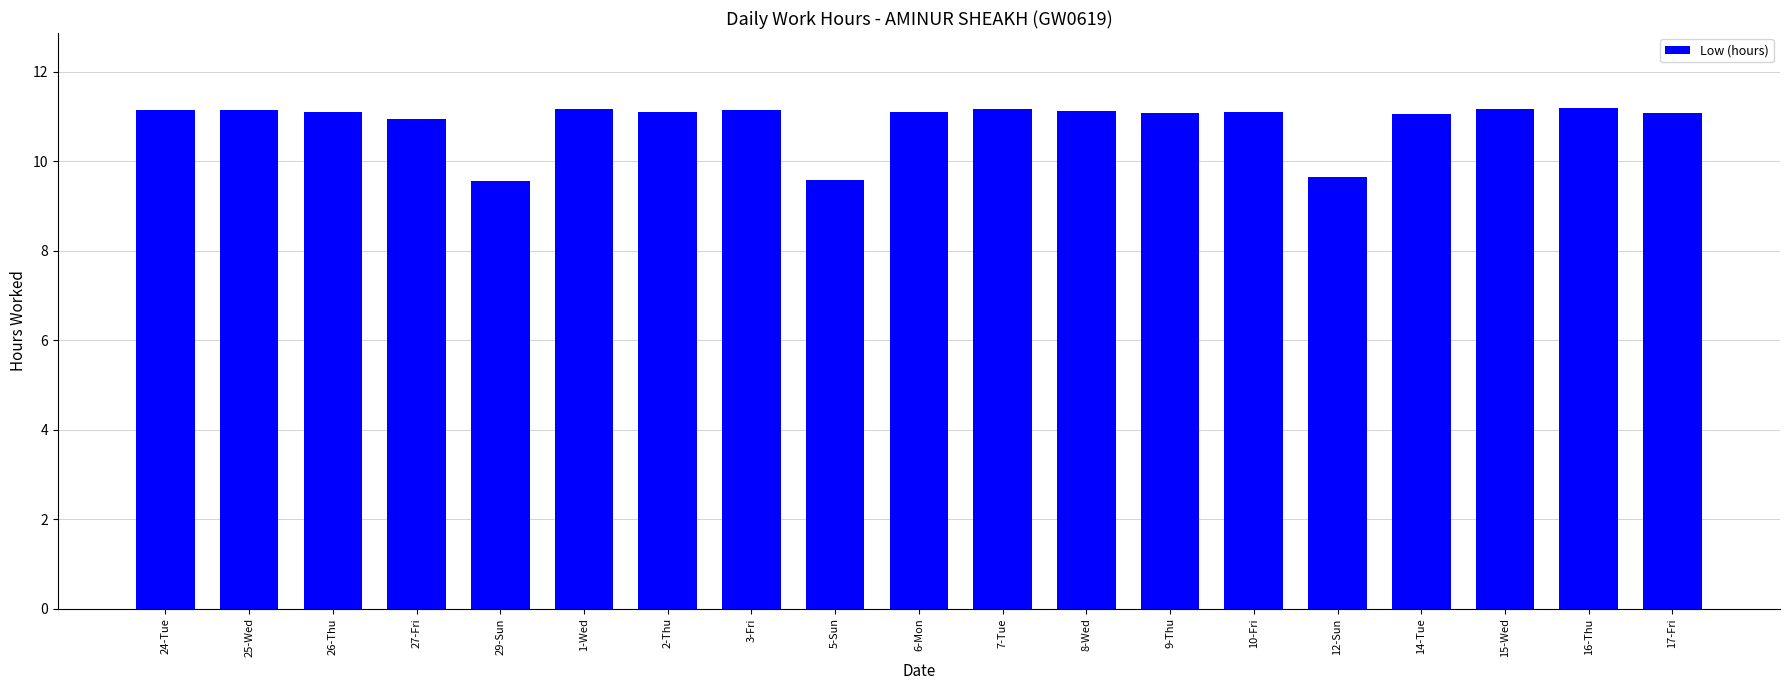

What is the label of the 5th bar from the right?

12-Sun